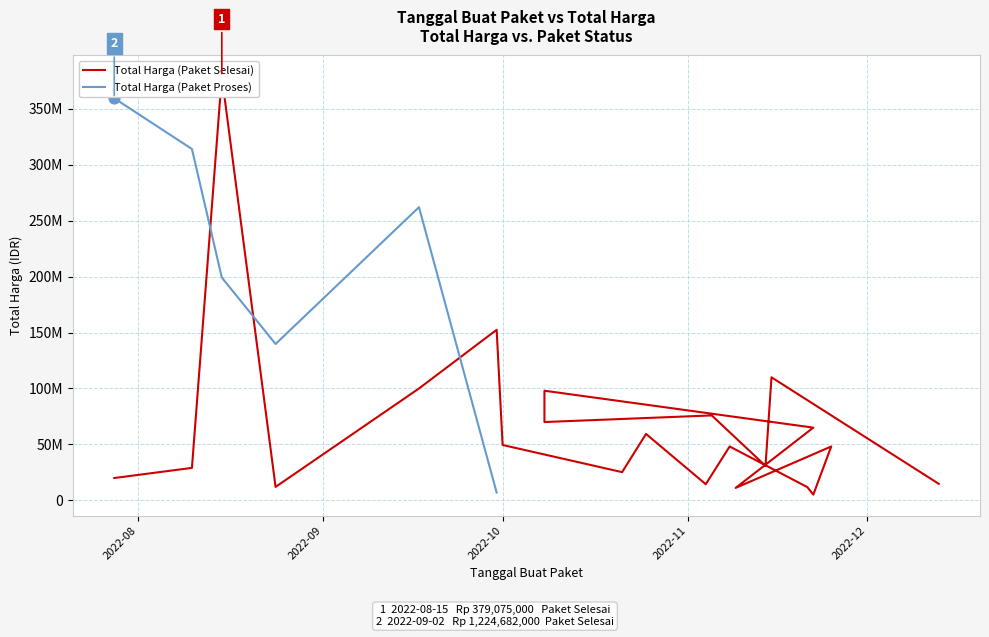

Between 2022-11-08 and 2022-10-08, which is larger?

2022-10-08